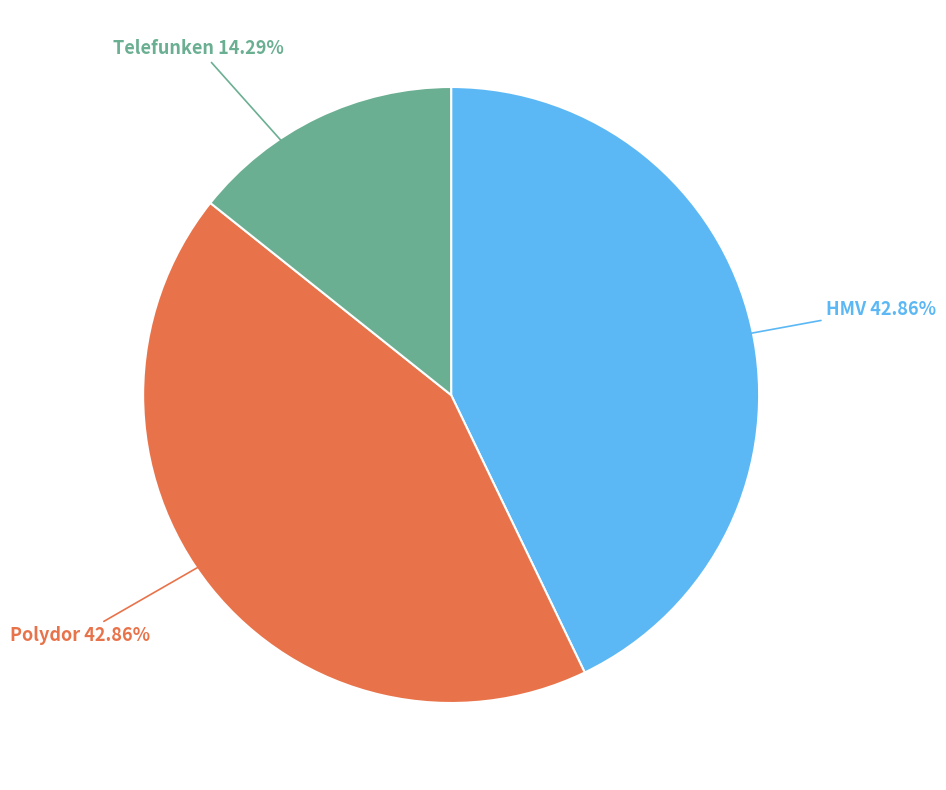

Is there a majority slice in this chart?

No